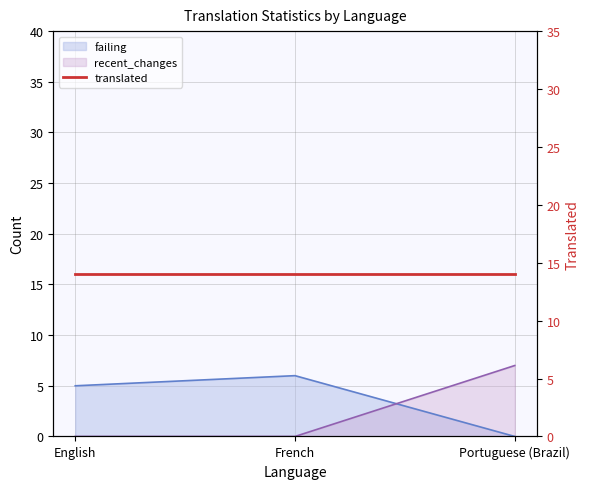

The failing series shows 5 at English. True or false?

True